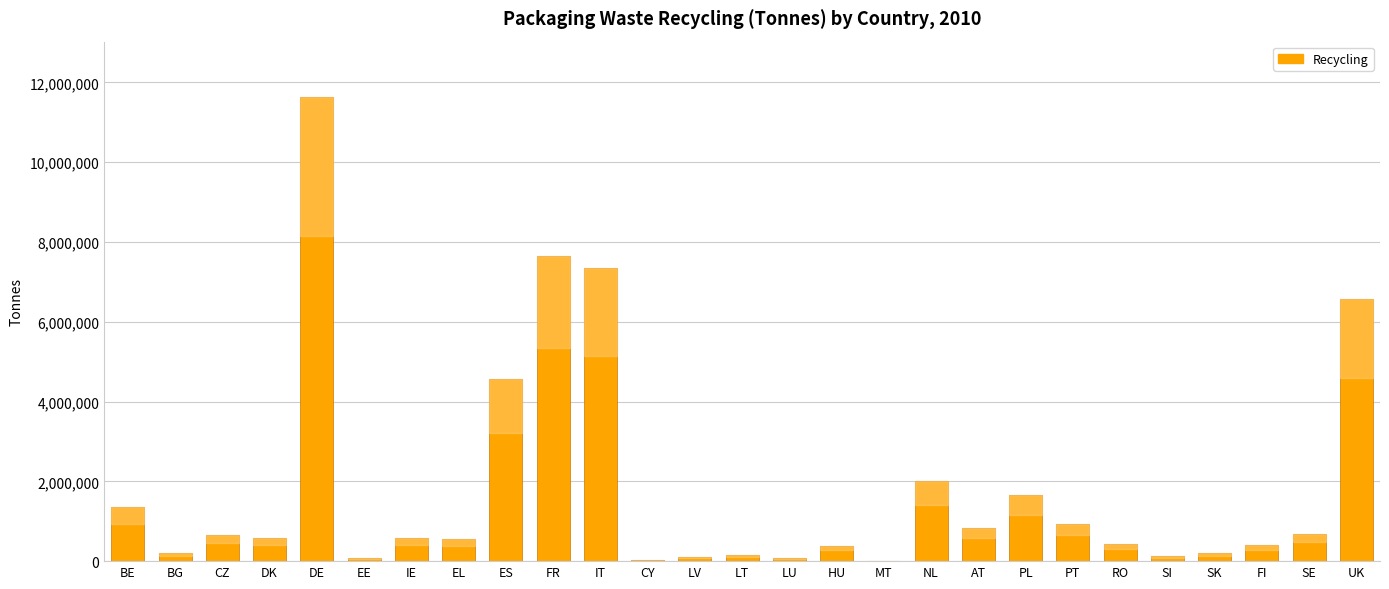

At which category does the chart reach its peak across all series?

DE